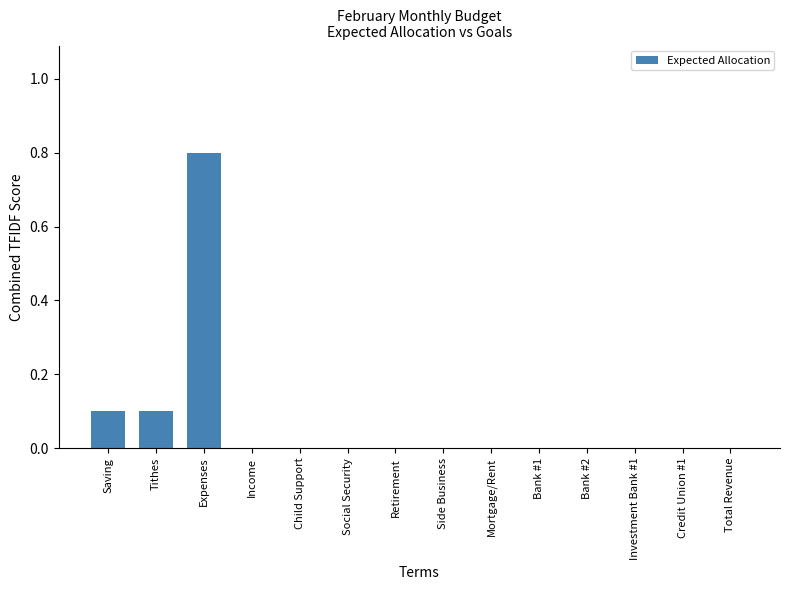

Are the bars grouped side by side (vs. stacked)?

No